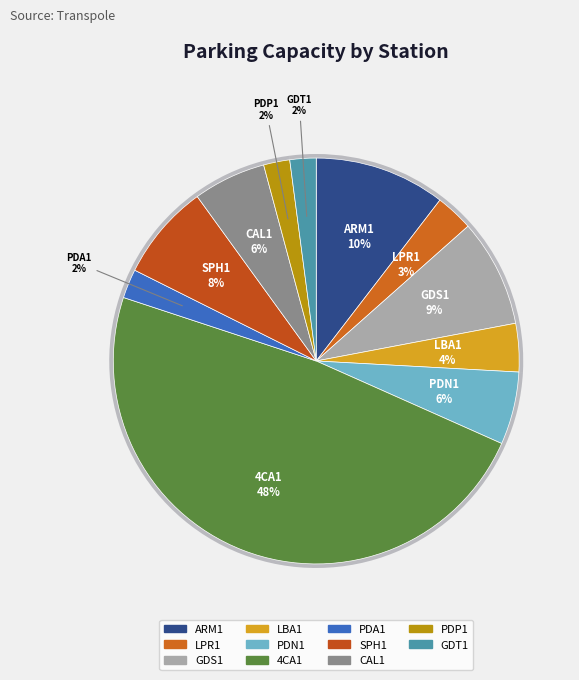

Combined, do LPR1 and GDS1 account for over 50%?

No